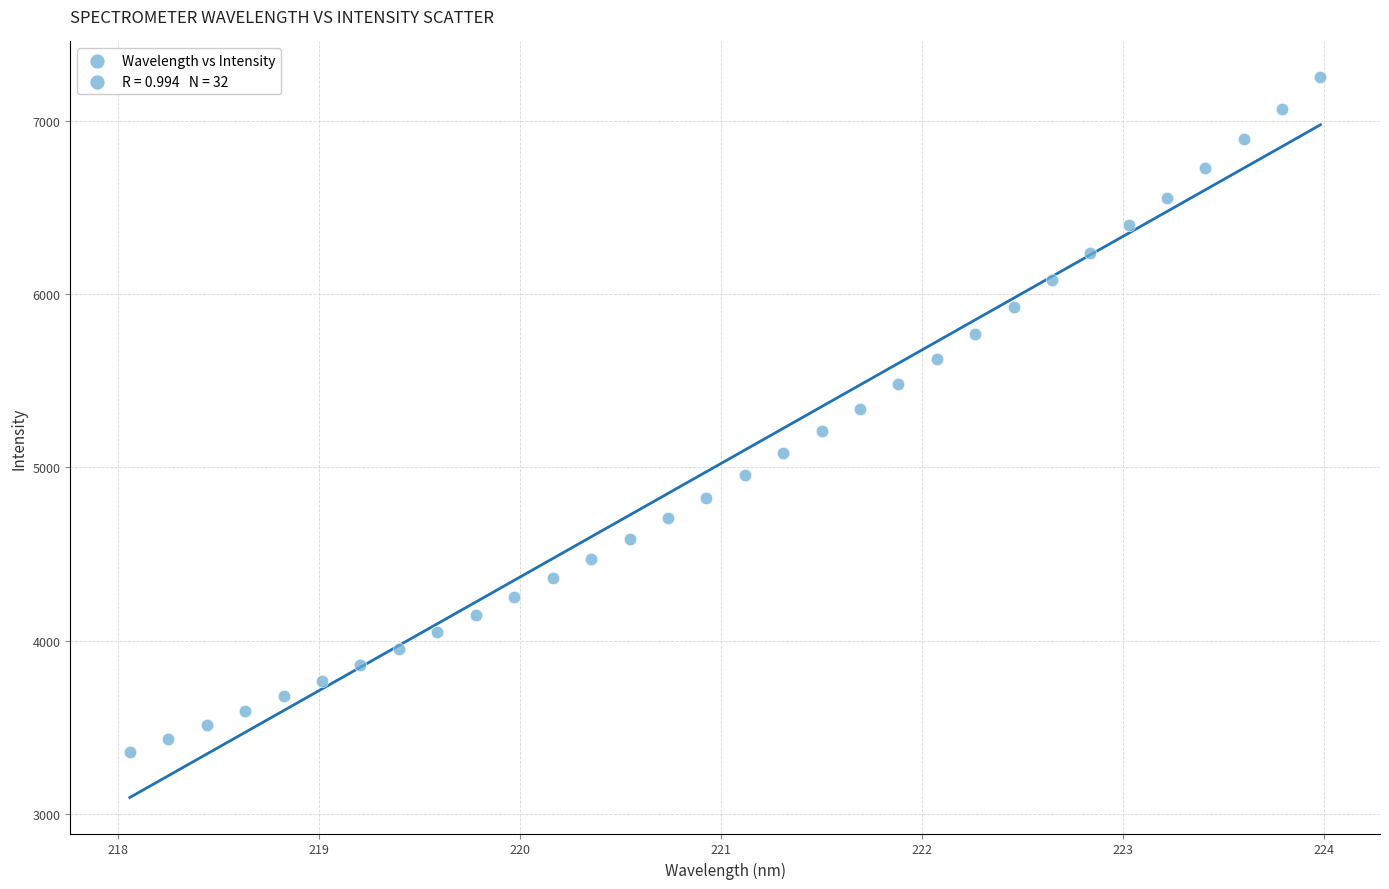

What is the range of Y values (max minus min)?

3896.3